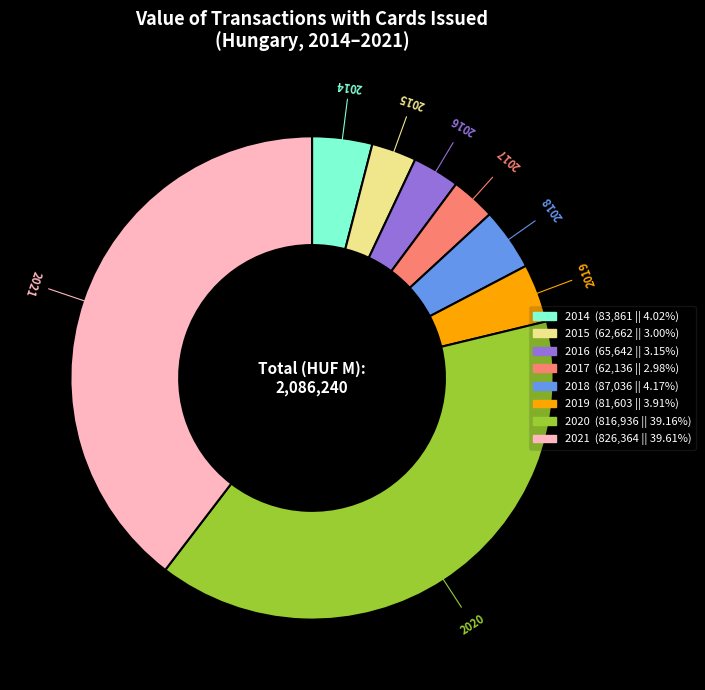

Is there any slice that represents more than half of the pie?

No